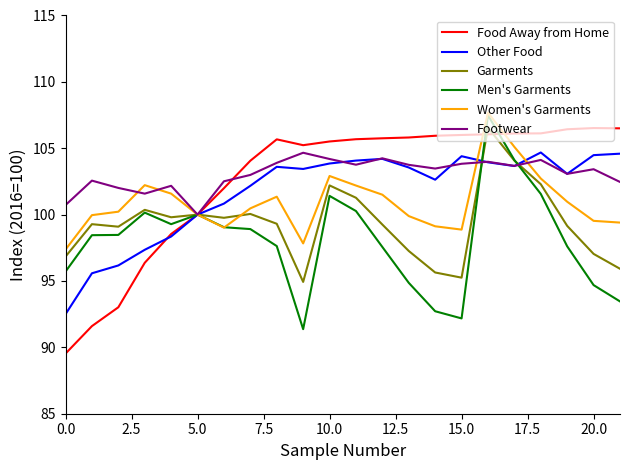

What is the lowest value of the Footwear series?

100.0